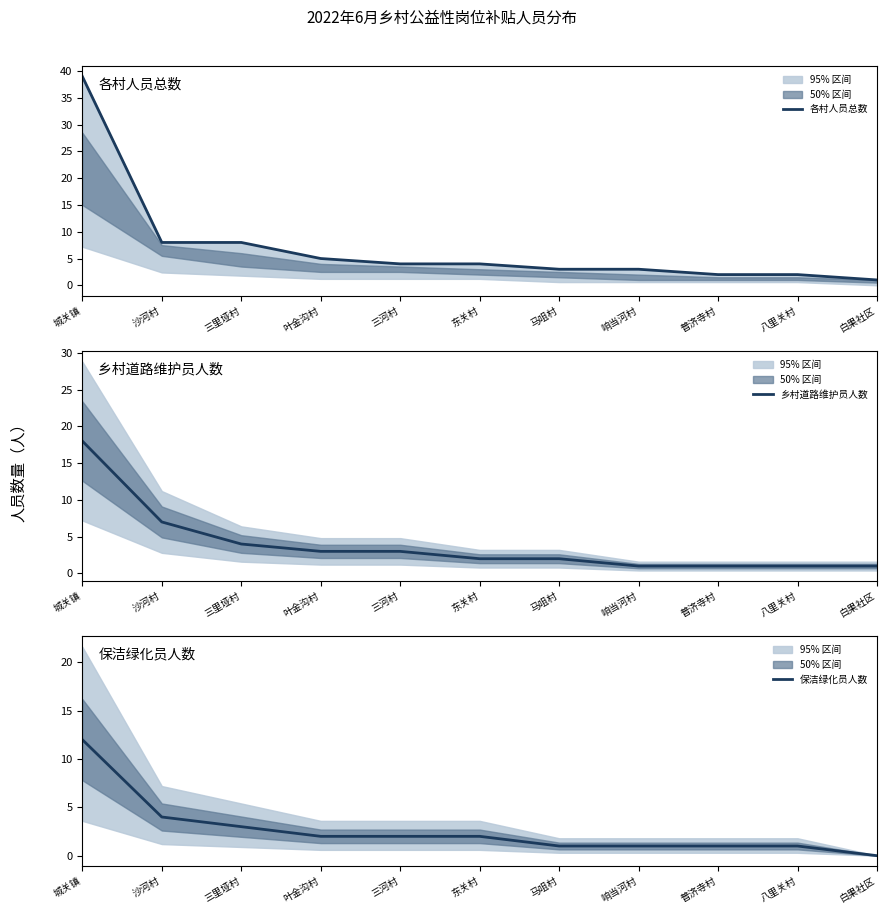

Which series has the largest range (max minus min)?

各村人员总数